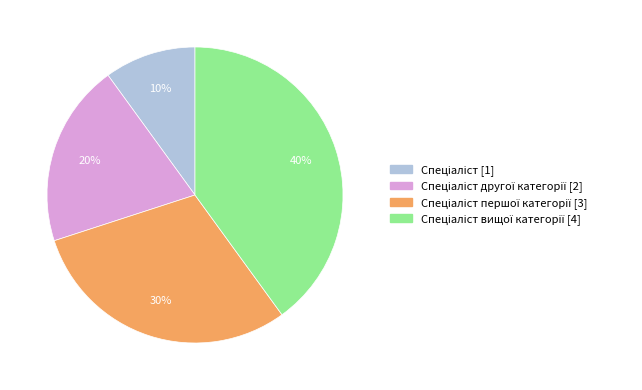

To the nearest percent, what is the average slice percentage?

25%